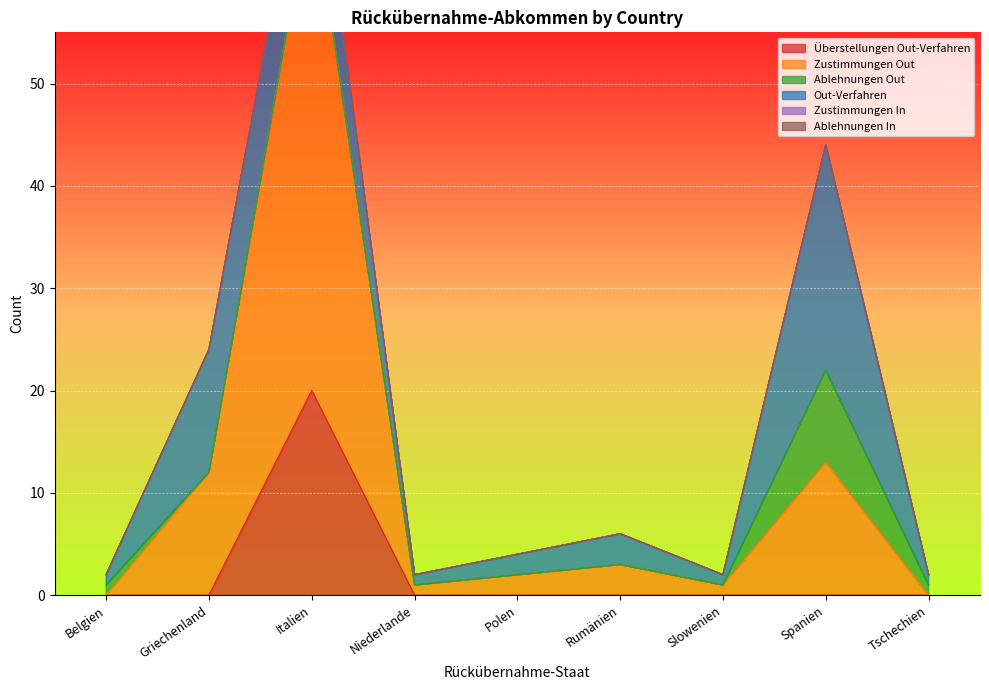

What position from the left is Rumänien?

6